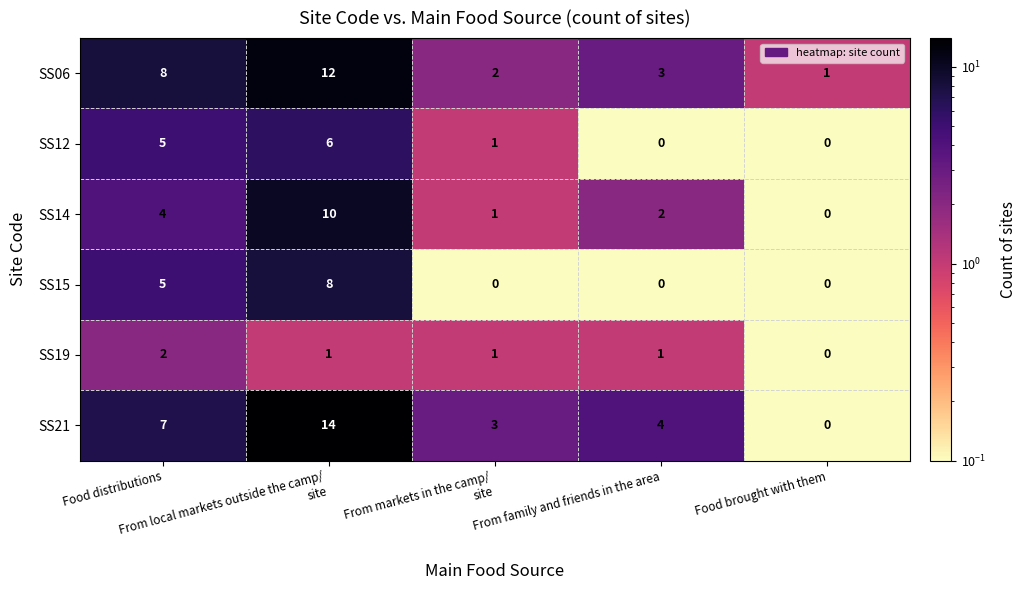

What is the maximum value for SS15?

8